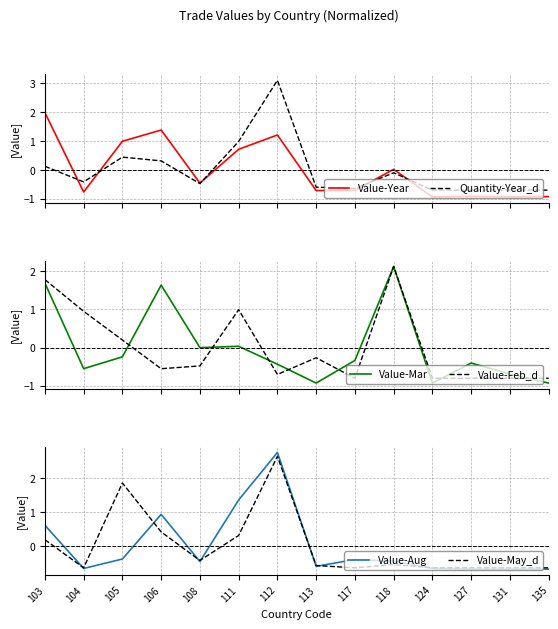

Rank the categories by Value-May_d value from highest to lowest.

112, 105, 106, 111, 103, 108, 118, 113, 104, 117, 124, 127, 131, 135